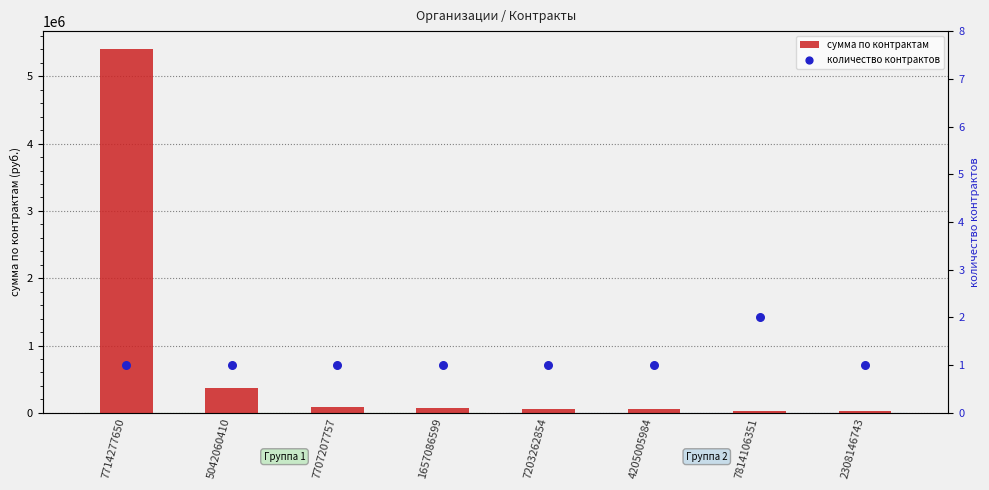

Which series has the largest total across all categories?

сумма по контрактам